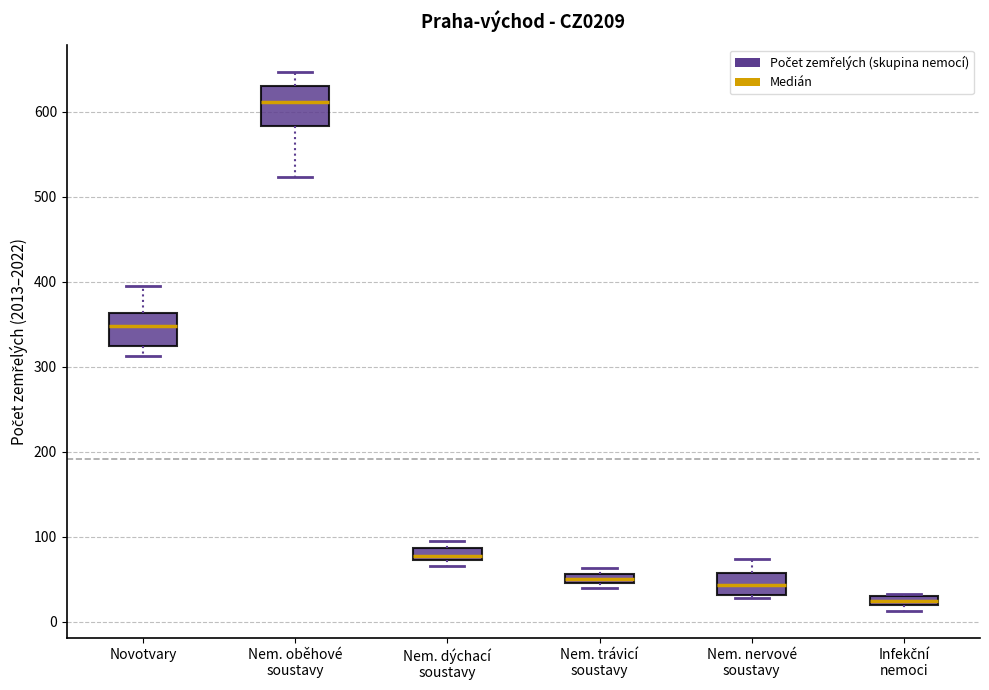

Which box's median line is the lowest?

Infekční nemoci